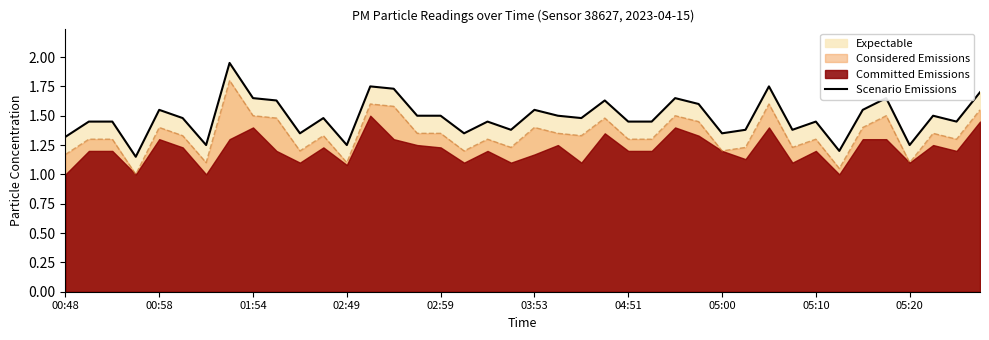

What is the sum of the values at 26 and 05:20?

3.3